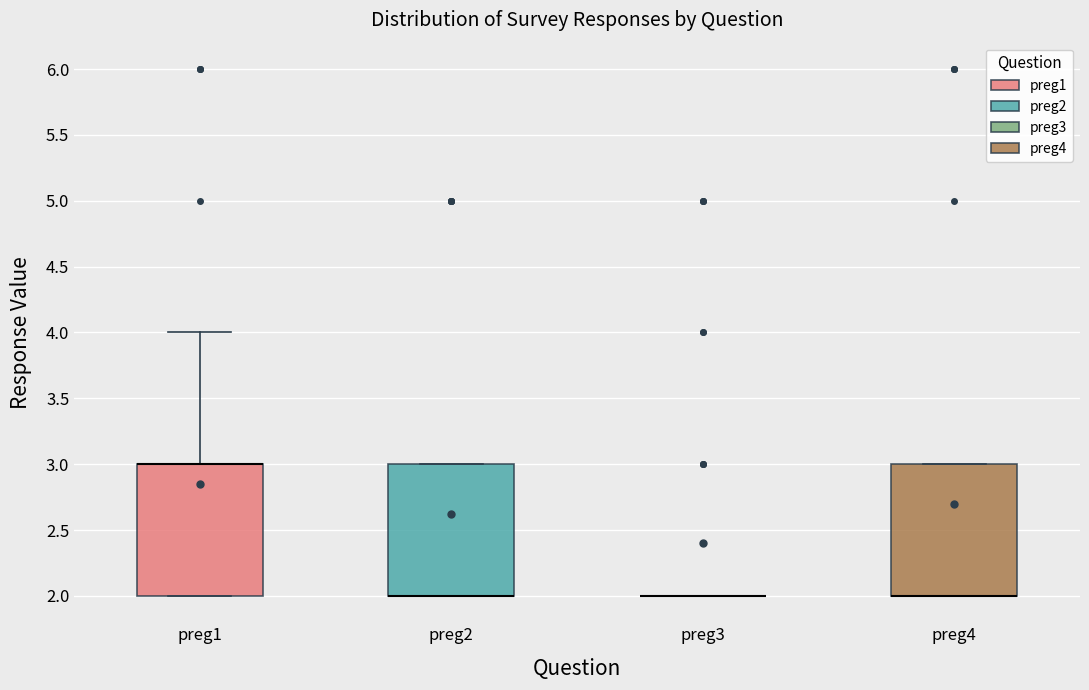

Reading left to right, transcribe this box plot: for each box, give where its median line is, the range the box spans, and where its two whiskers end, as read against the y-axis. The values are not printed on the chart, so give them approximately, as read against the axis.

preg1: median 3 (drawn on the box's upper edge), box 2 to 3, whiskers 2 to 4
preg2: median 2 (drawn on the box's lower edge), box 2 to 3, whiskers 2 to 3
preg3: box collapsed to a line at 2, whiskers 2 to 2
preg4: median 2 (drawn on the box's lower edge), box 2 to 3, whiskers 2 to 3